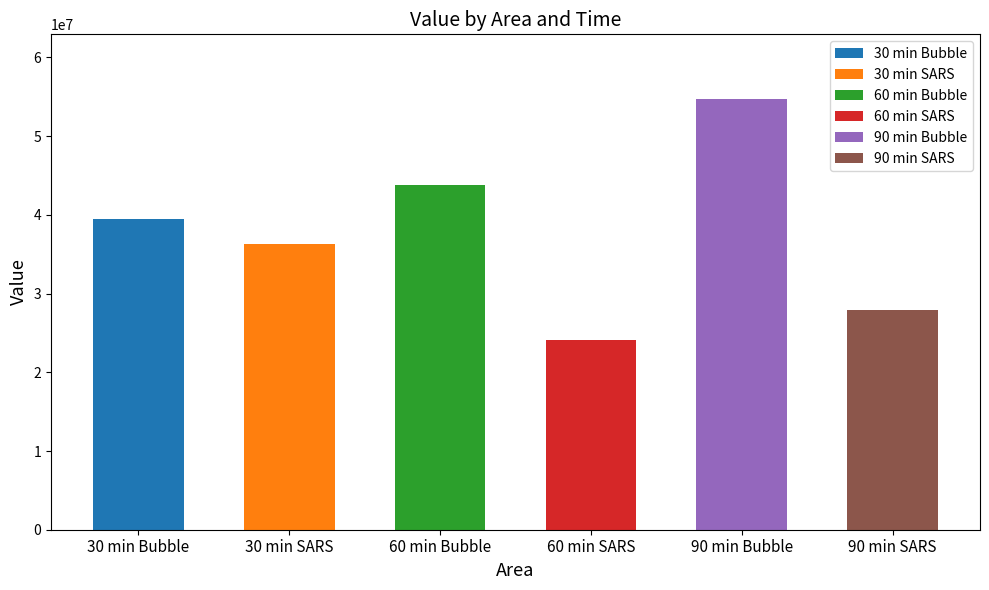

Rank the categories by value from highest to lowest.

90 min Bubble, 60 min Bubble, 30 min Bubble, 30 min SARS, 90 min SARS, 60 min SARS